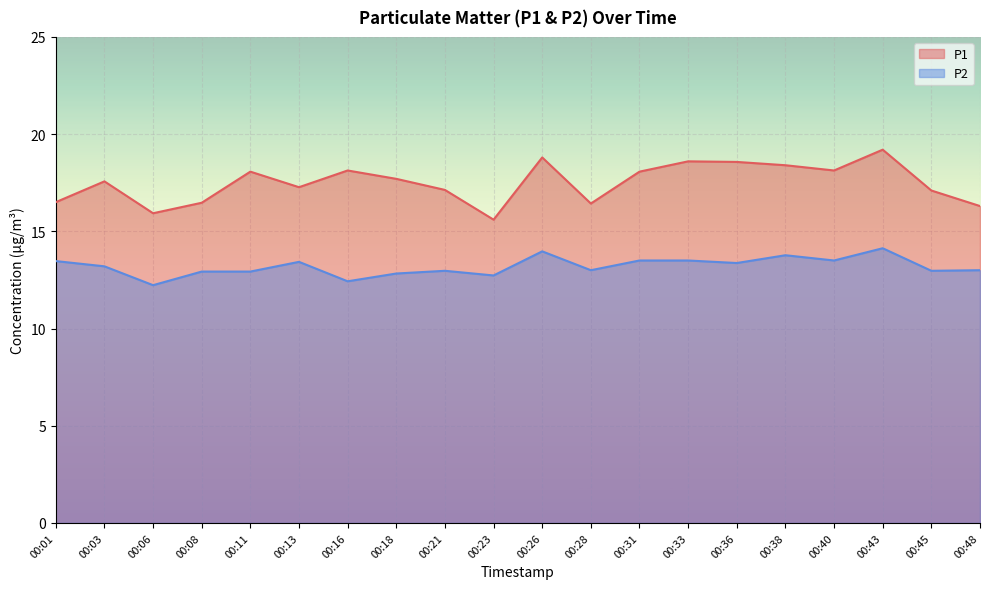

What is the minimum value for P1?

15.6